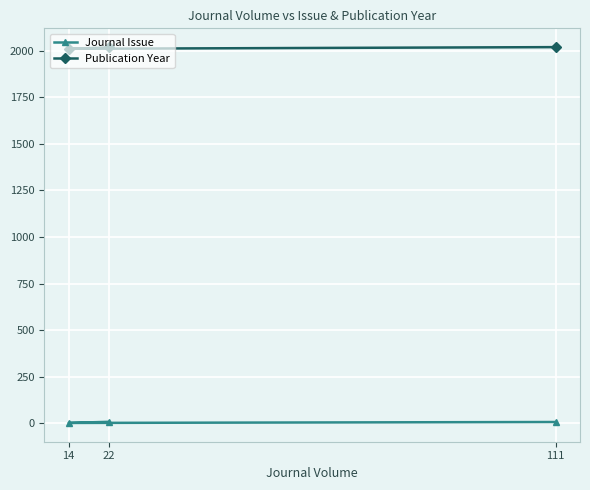

The Journal Issue series shows 11 at 22. True or false?

False